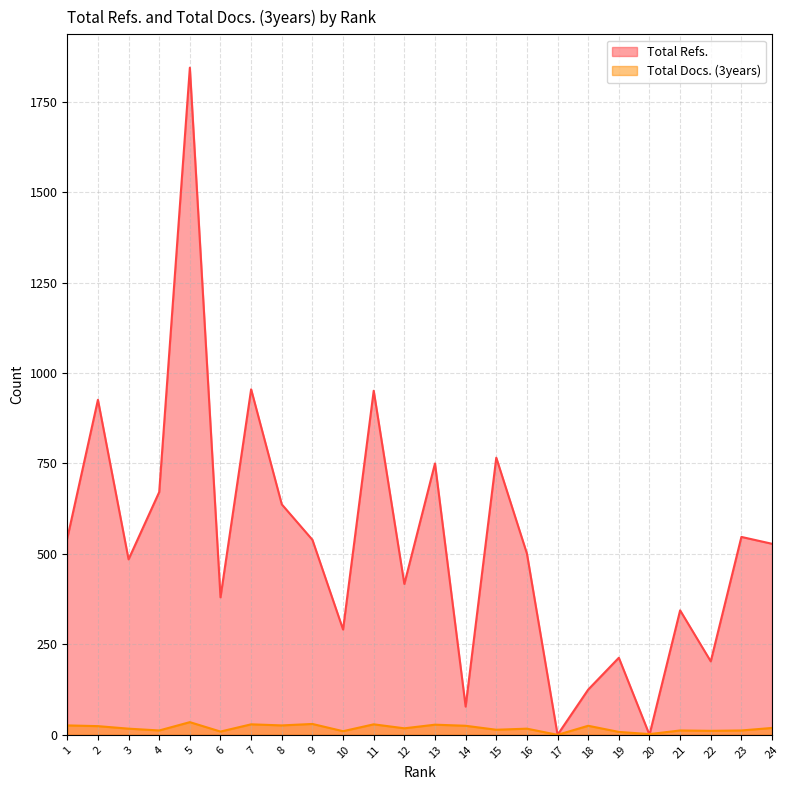

Reading right to left, what are all the values shown in this chart?

Total Refs.: 528	547	203	344	0	213	125	0	501	766	78	750	417	951	291	539	637	955	380	1844	671	485	926	543
Total Docs. (3years): 19	12	11	12	2	8	25	0	17	14	25	28	18	29	10	30	26	29	9	35	12	17	24	26